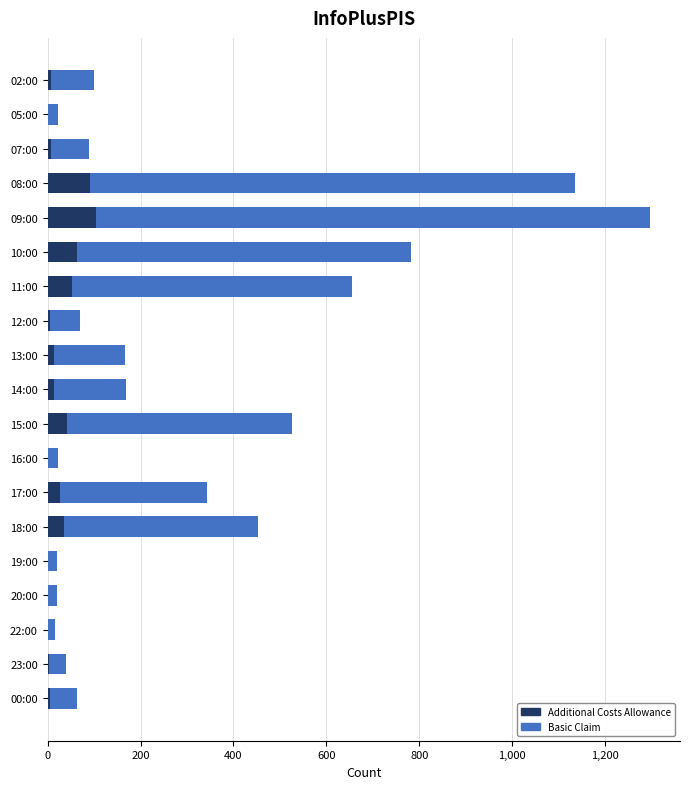

What is the sum of all Basic Claim values?

5987.0